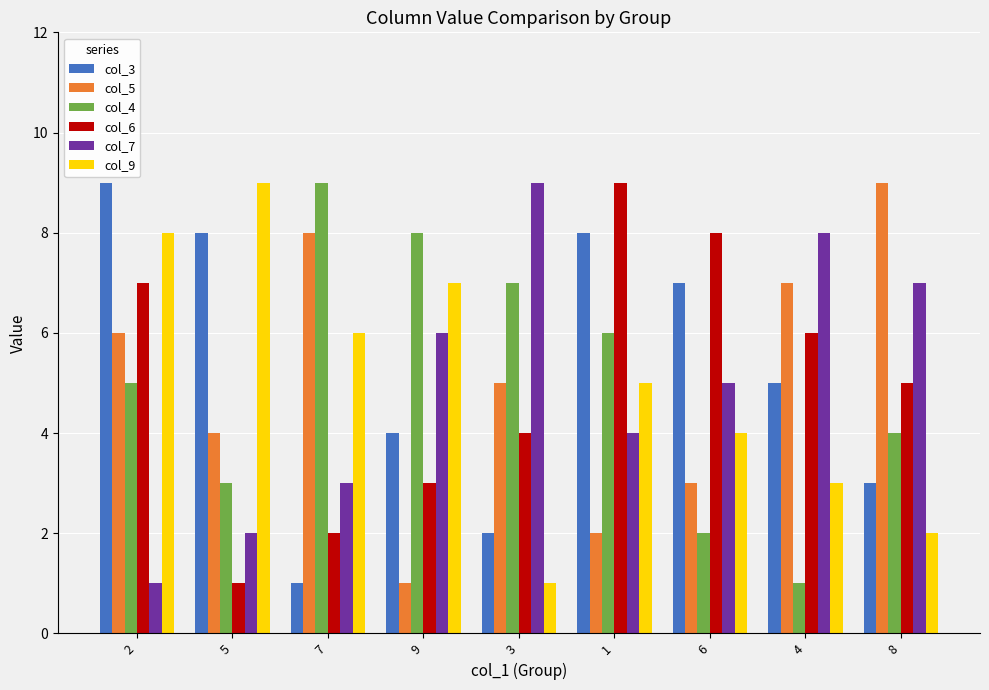

What is the average value of the col_3 series?

5